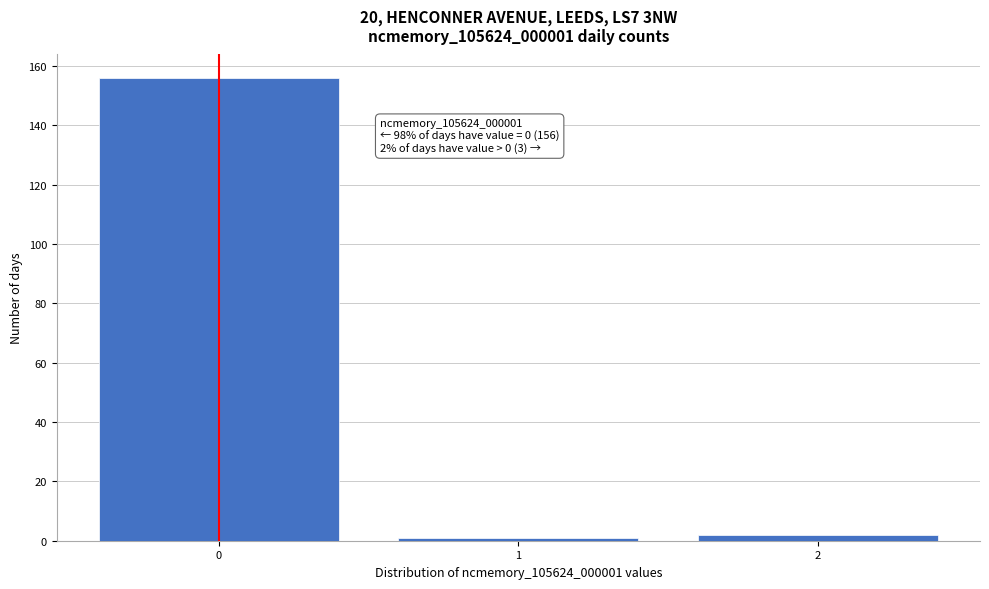

Reading right to left, extract all data points from this chart.

2	1	156